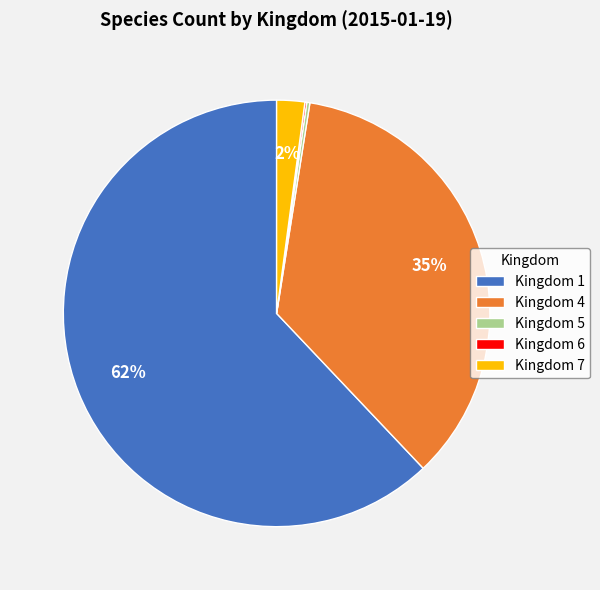

To the nearest percent, what portion does Kingdom 7 represent?

2%